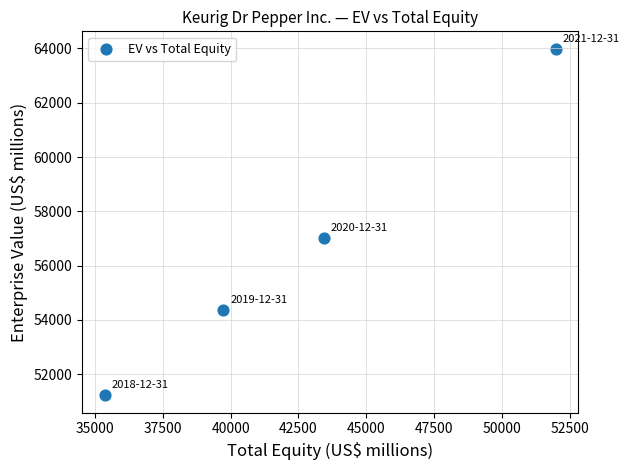

What Y value in the scatter plot is closest to 57607?

57004